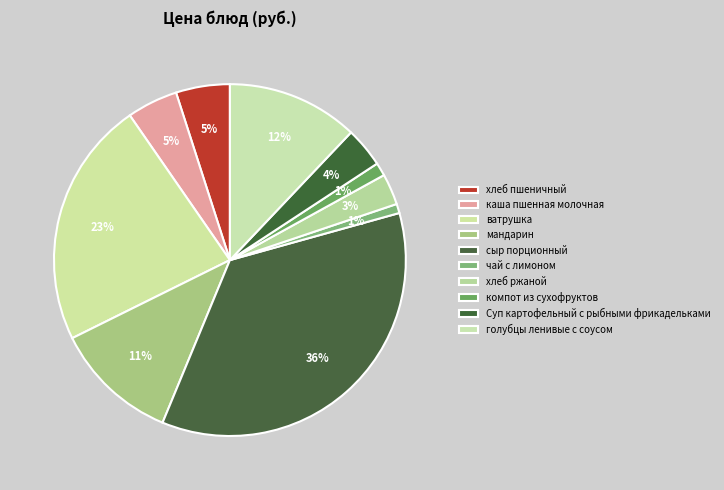

Does any single category account for the majority?

No